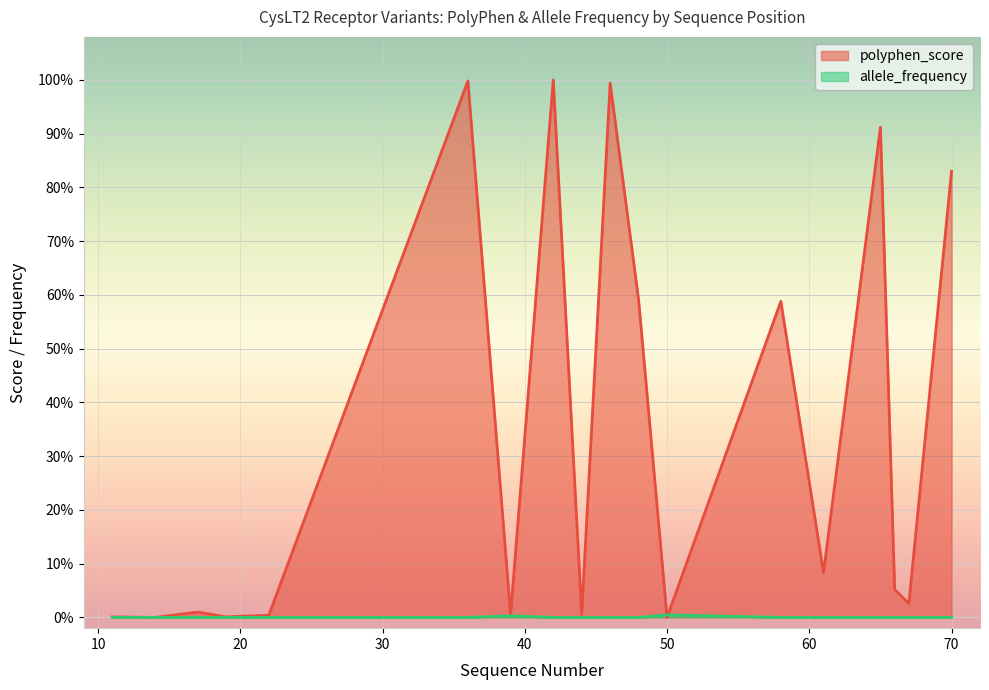

At which category is the sum across all series the highest?

42